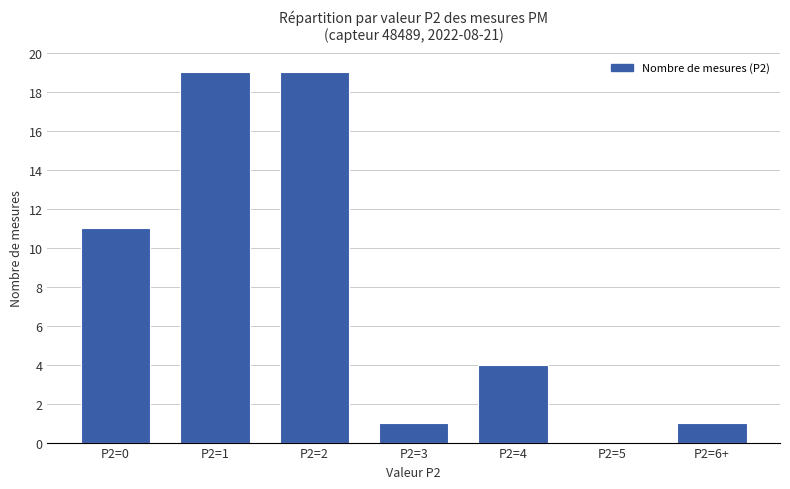

What is the change in value from P2=0 to P2=4?

-7